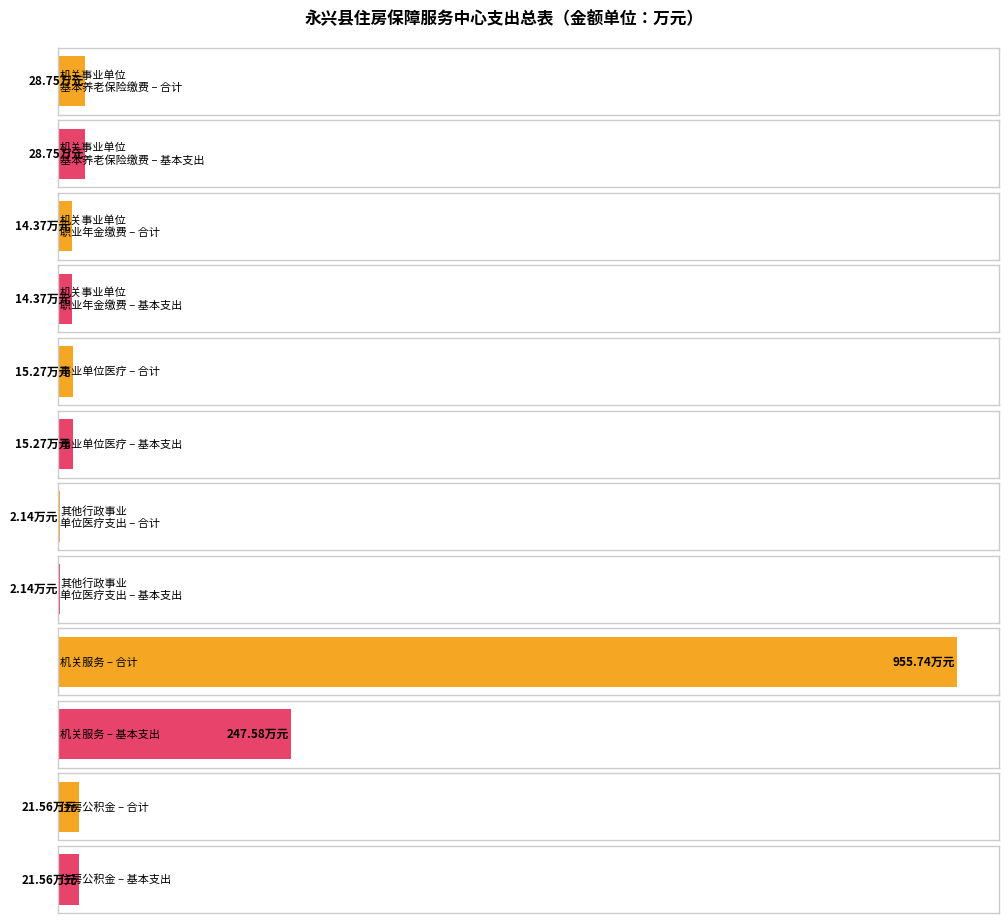

What is the maximum value for 基本支出?

247.6